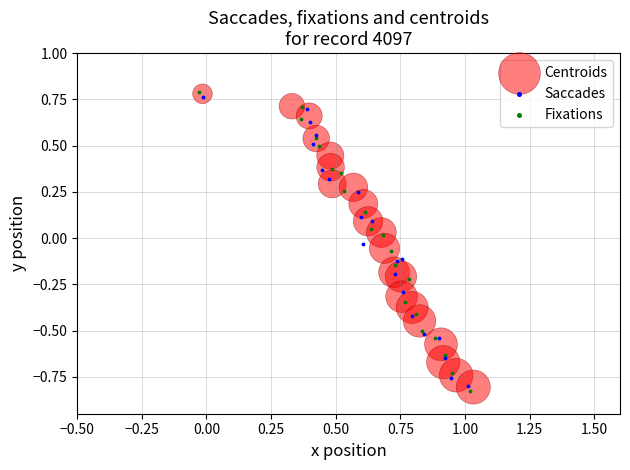

Which series has the widest spread of Y values?

Fixations